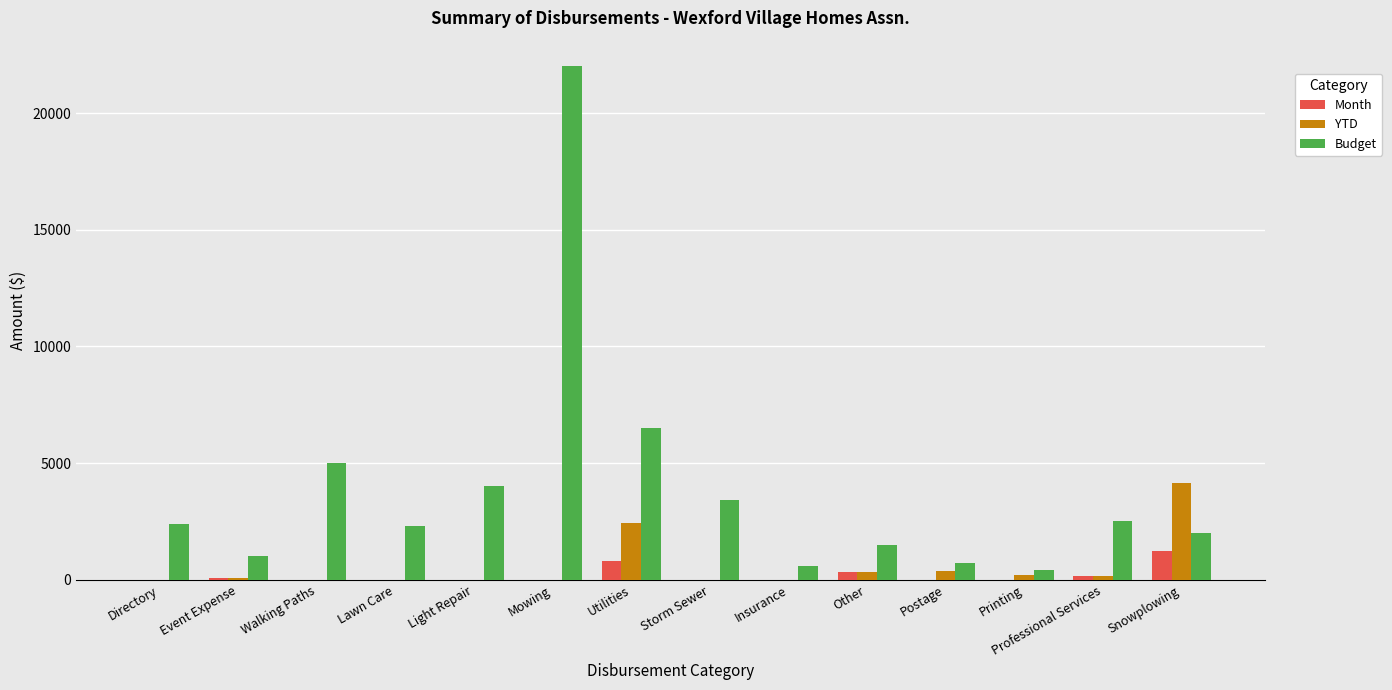

Is it true that YTD equals 0.0 at Lawn Care?

True